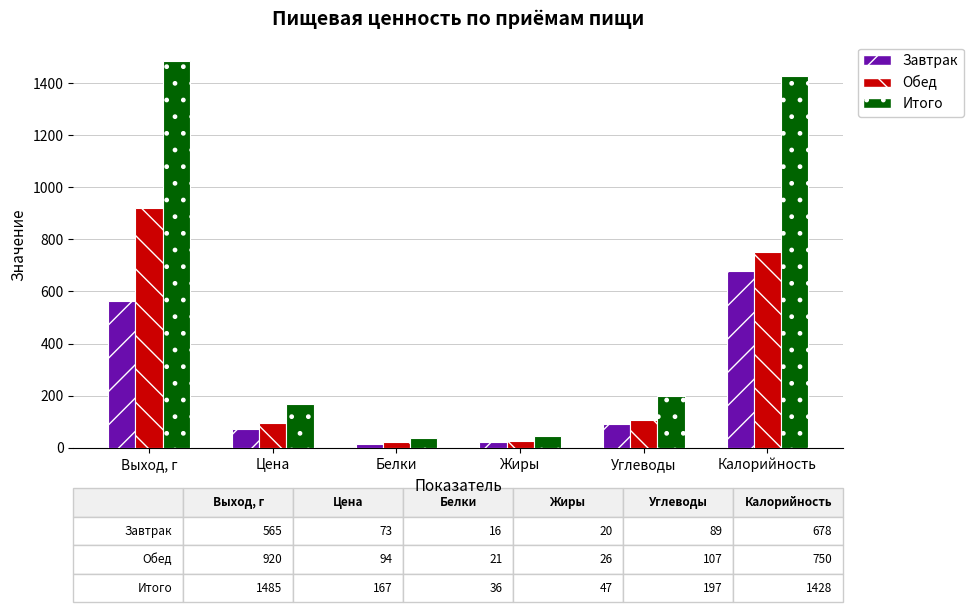

True or false: Завтрак has a value of 73.0 at Цена.

True